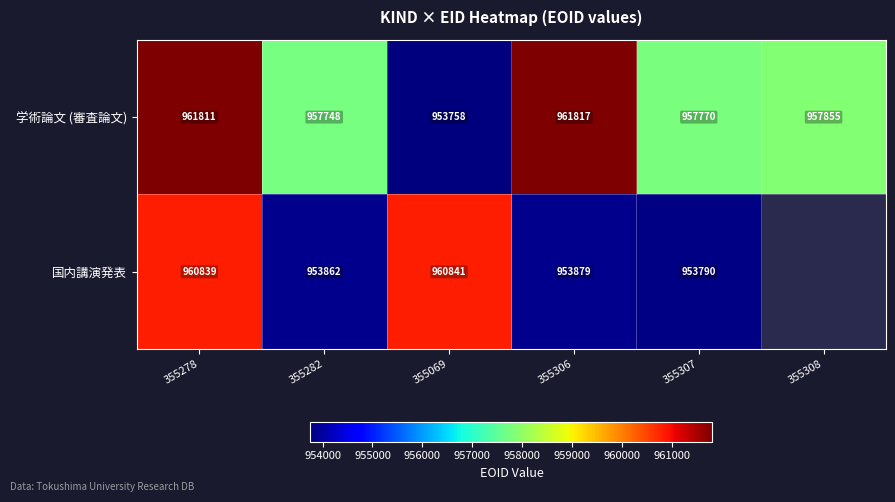

What is the maximum value for 学術論文 (審査論文)?

961817